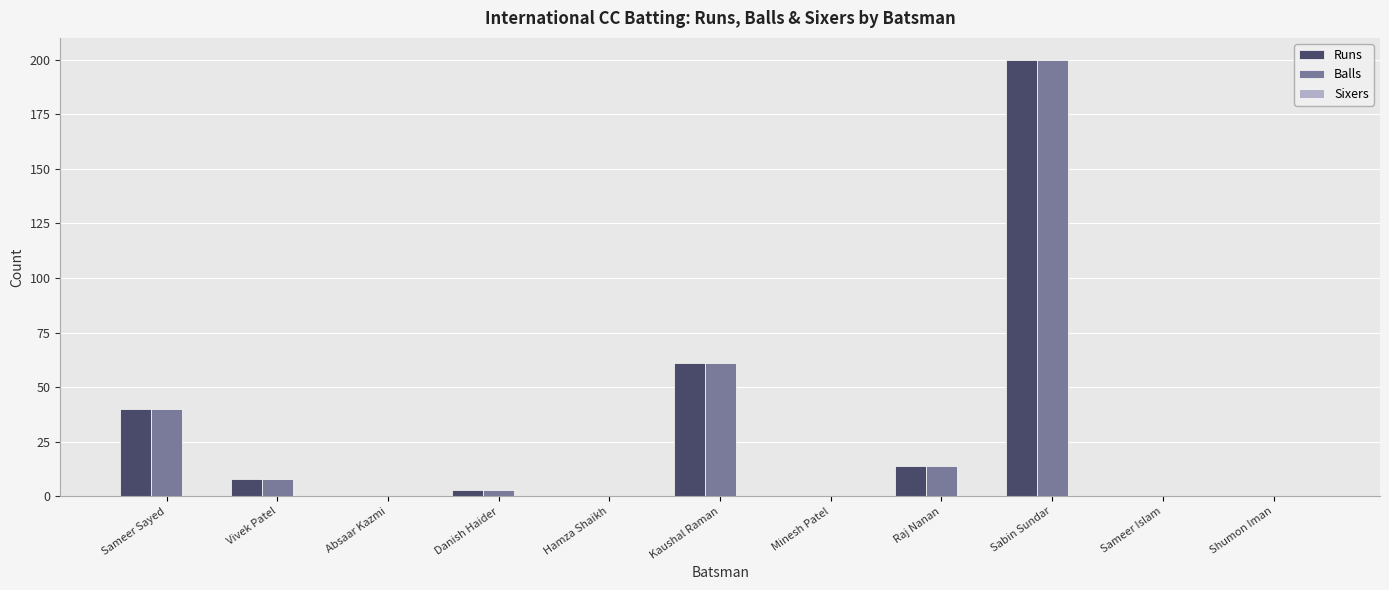

What is the sum of all Balls values?

326